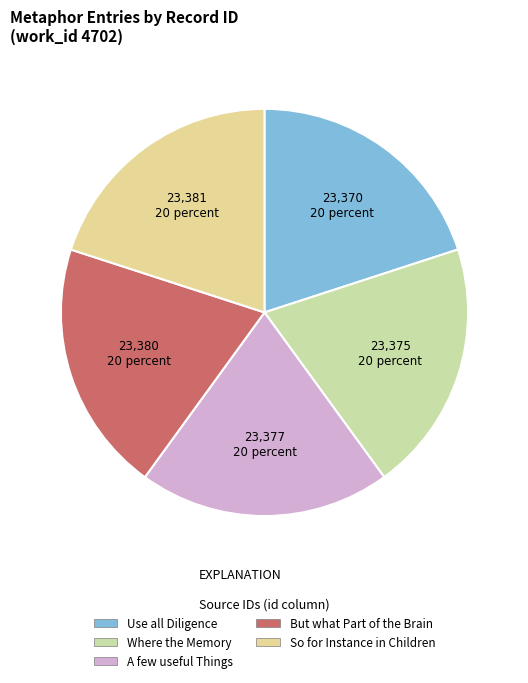

To the nearest percent, what portion does Where the Memory represent?

20%